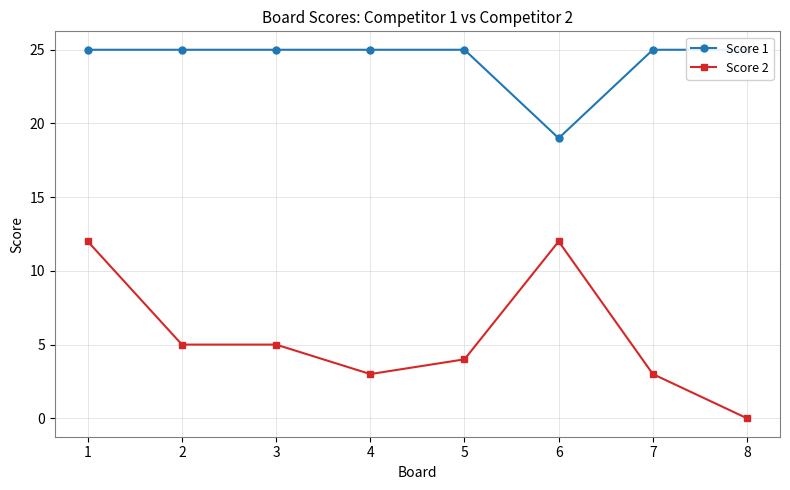

Which category has the lowest value in the Score 2 series?

8